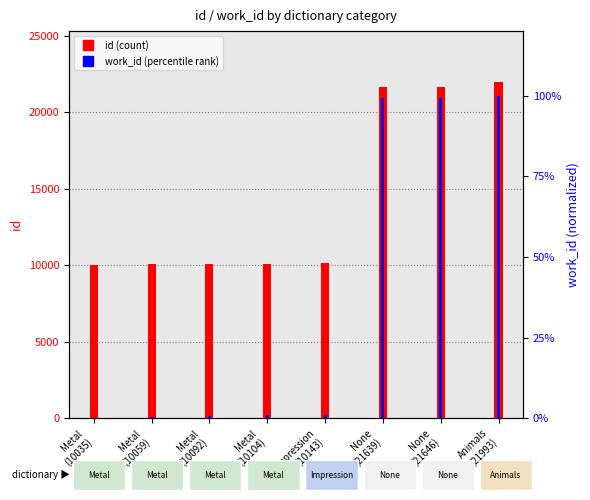

True or false: id has a value of 21646.0 at None
(21646).

True